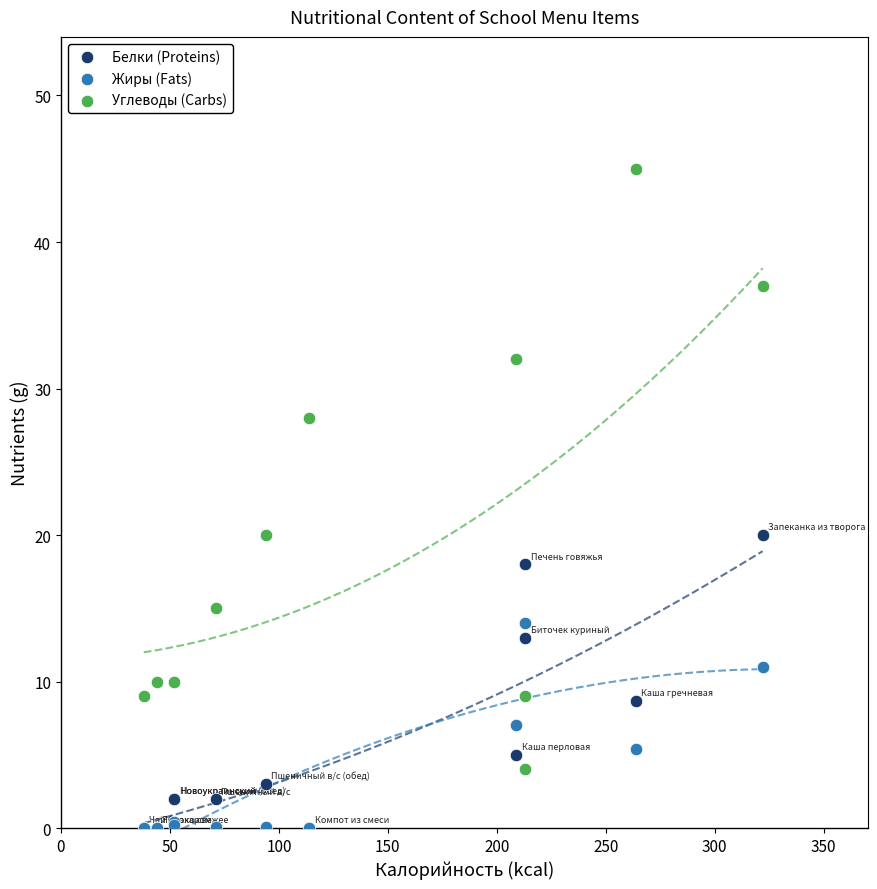

What are all the series names shown in the legend?

Белки (Proteins), Жиры (Fats), Углеводы (Carbs)